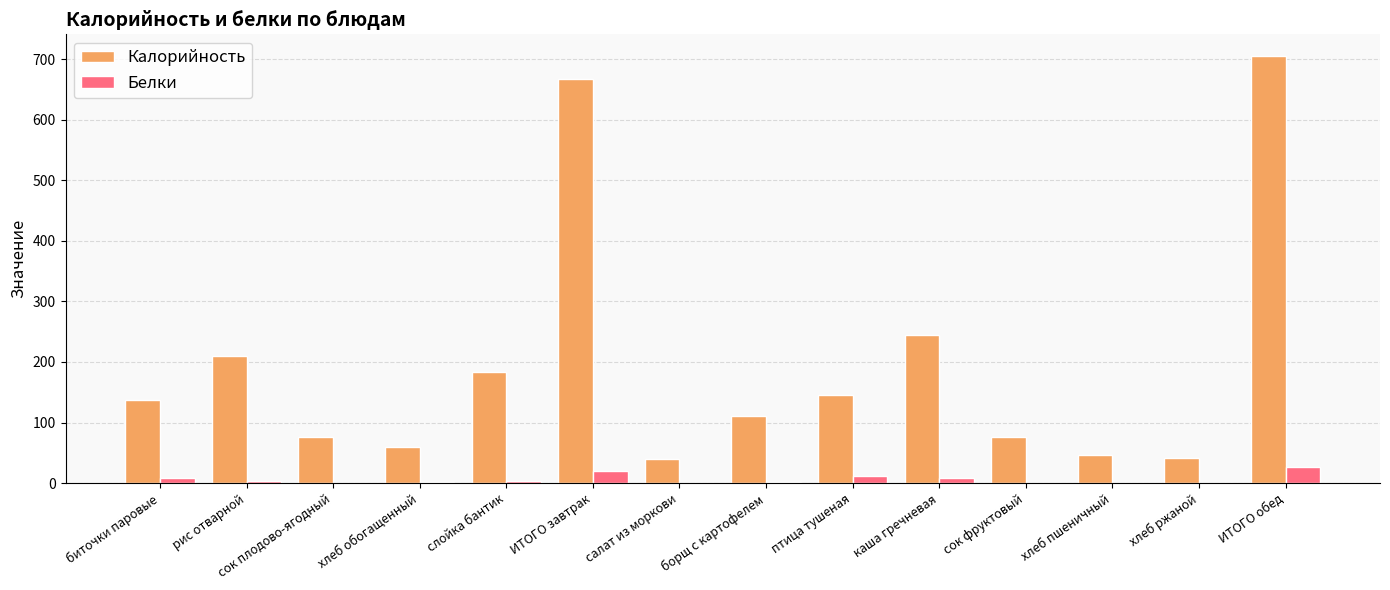

What is the maximum value for Калорийность?

705.6